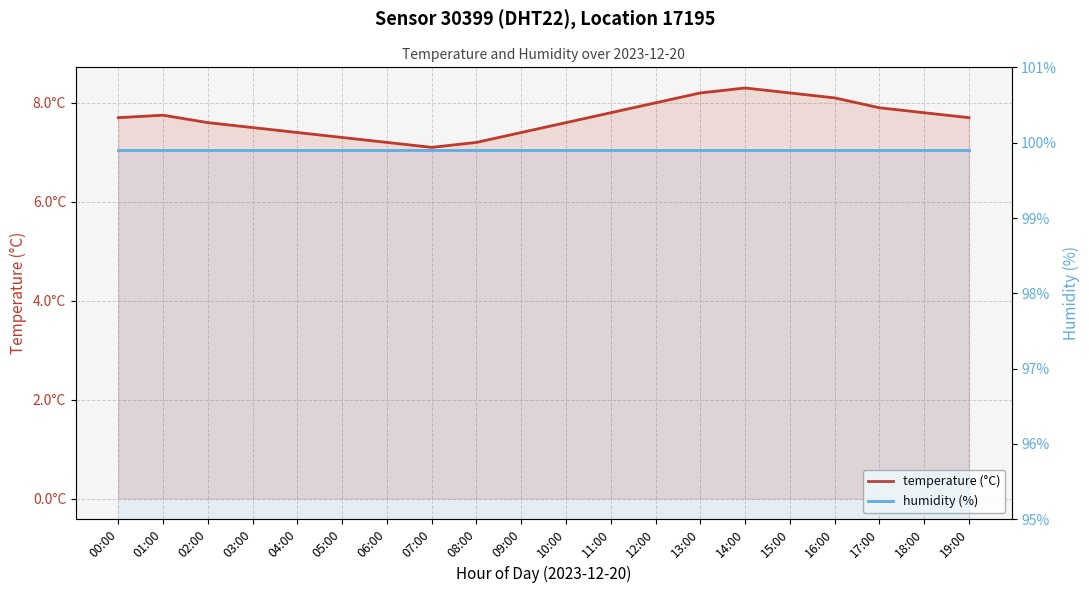

True or false: humidity (%) and temperature (°C) intersect in this chart.

False